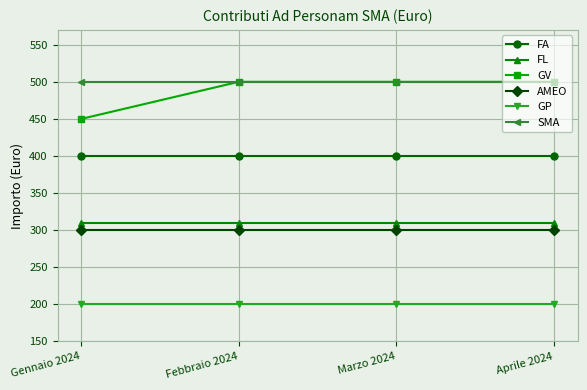

True or false: SMA and AMEO cross at least once.

False